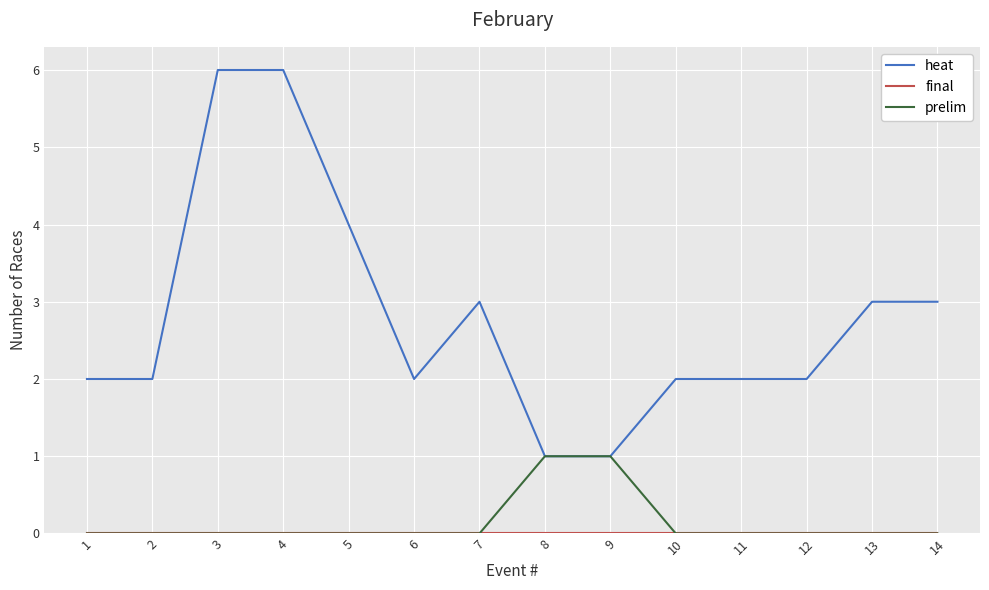

Which series has the largest range (max minus min)?

heat